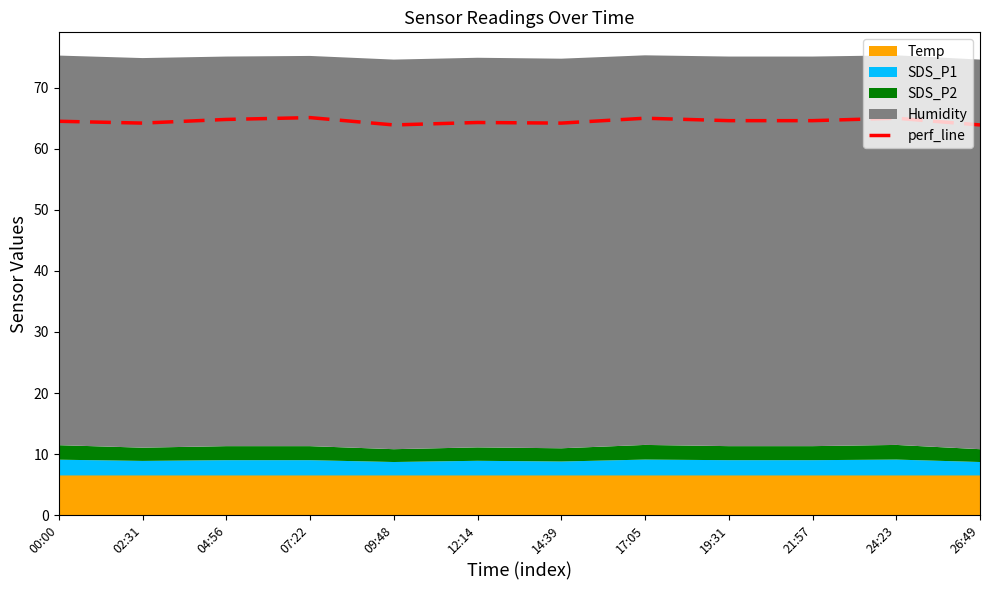

What position from the left is 17:05?

8